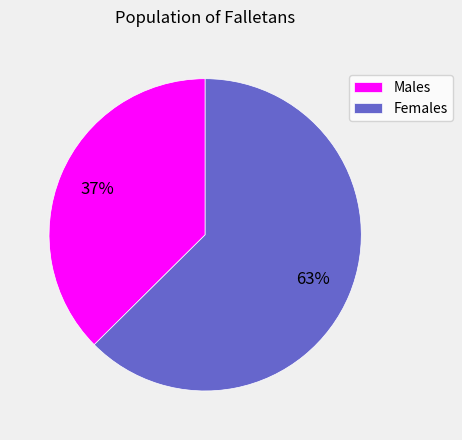

Approximately how many times larger is the value at Males compared to Females?

0.6